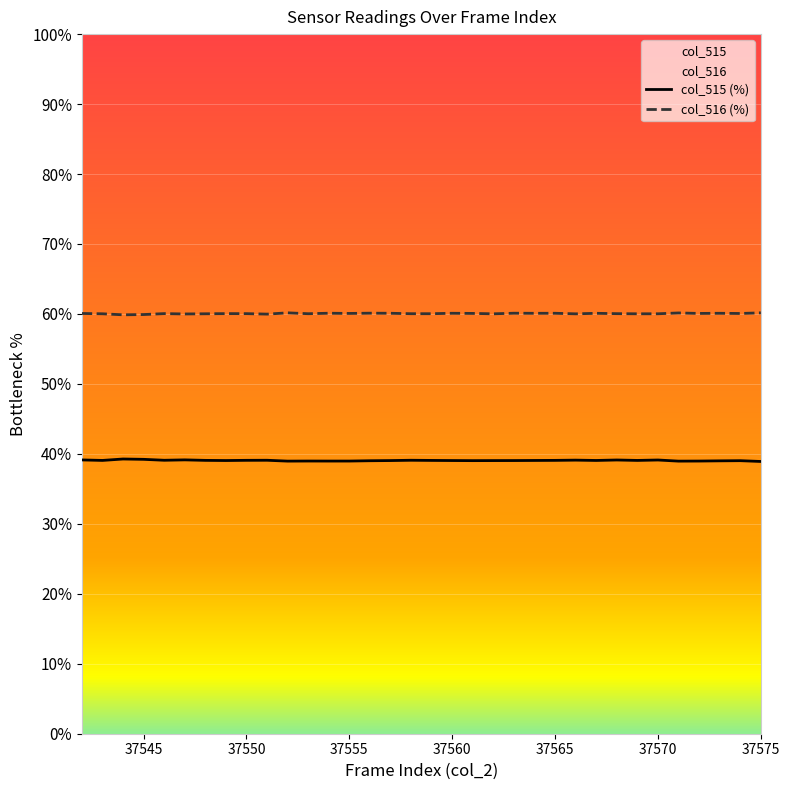

Rank the series by their maximum value, from lowest to highest.

col_515 (%), col_516 (%)